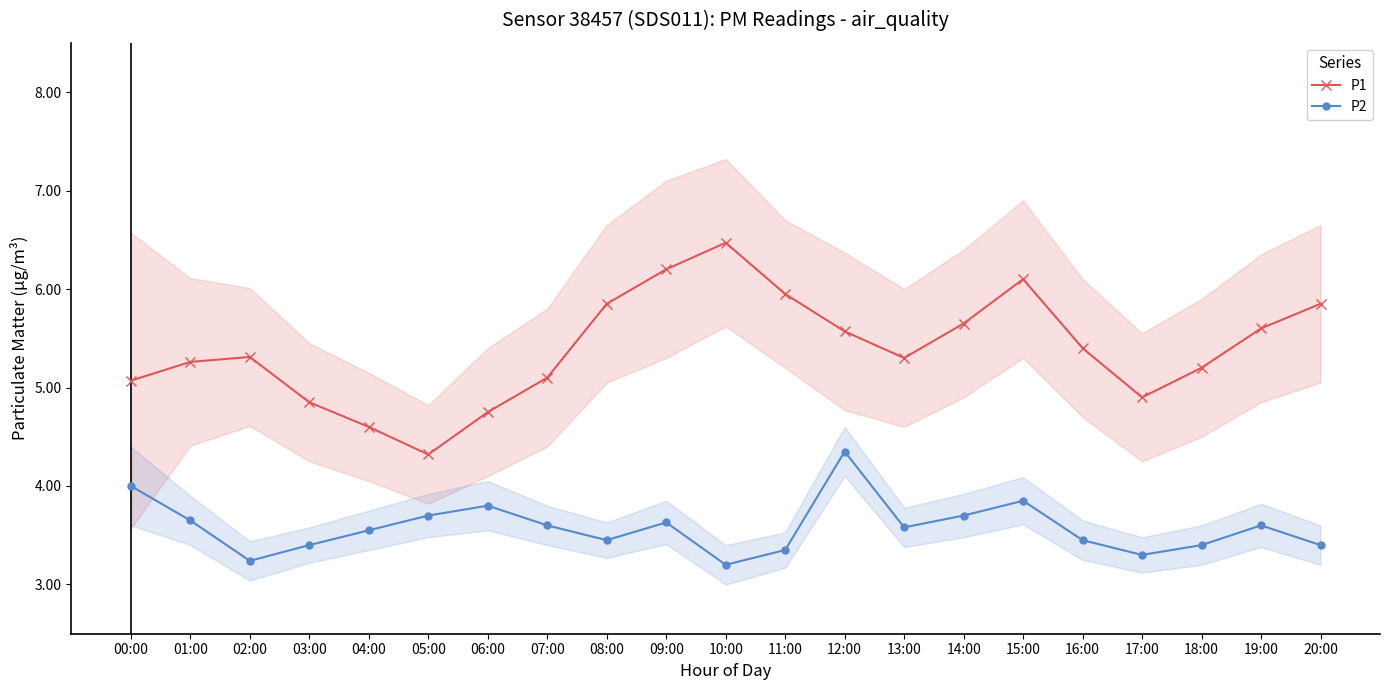

List the labels in order of P2 value, largest first.

12:00, 00:00, 15:00, 06:00, 05:00, 14:00, 01:00, 09:00, 07:00, 19:00, 13:00, 04:00, 08:00, 16:00, 03:00, 18:00, 20:00, 11:00, 17:00, 02:00, 10:00